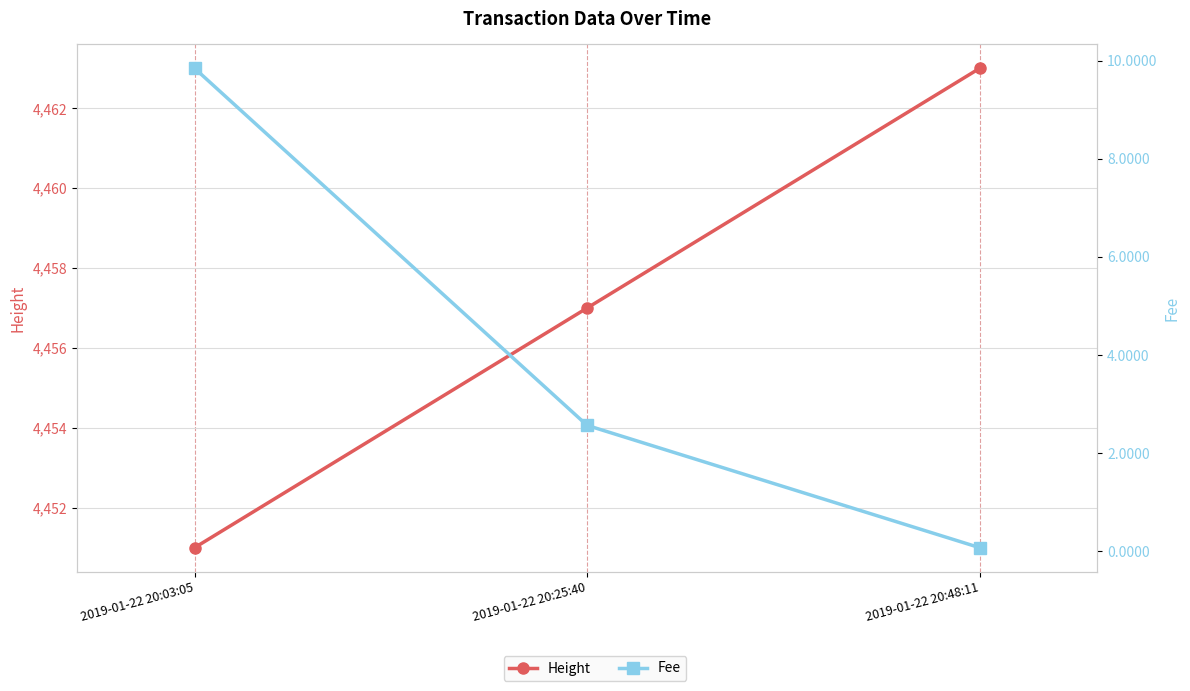

What value does the Fee series have at 2019-01-22 20:48:11?

0.1